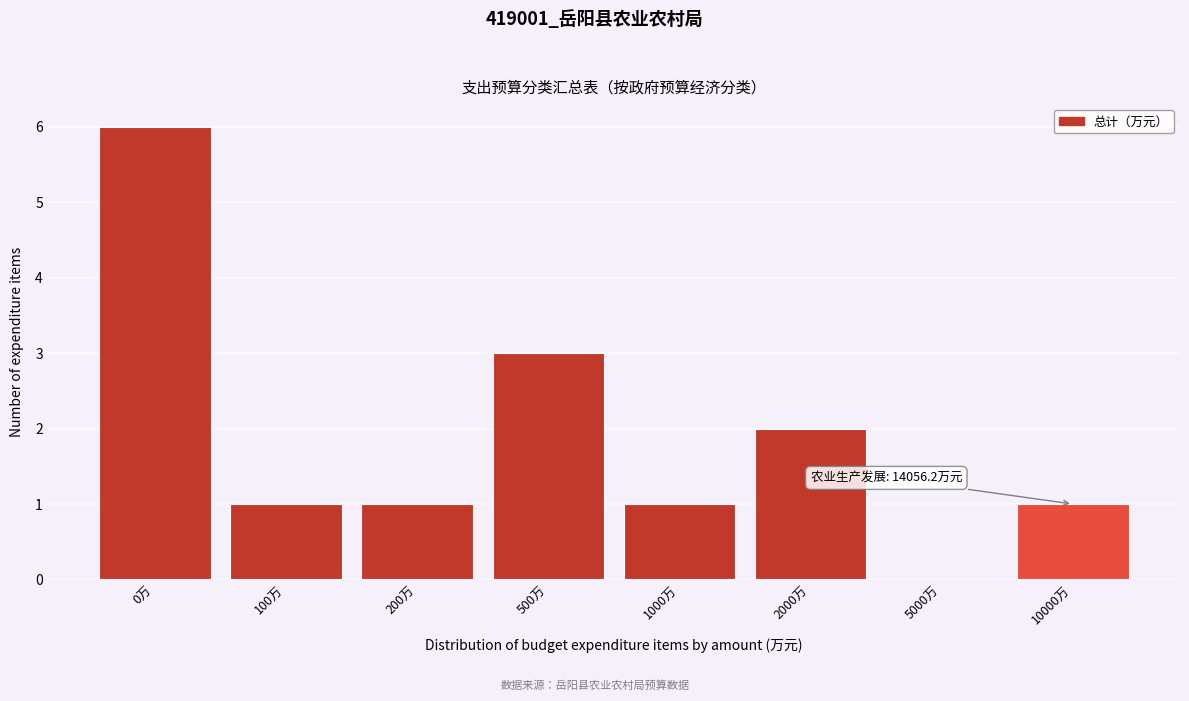

Reading left to right, list all the values displayed in this chart.

0万=6	100万=1	200万=1	500万=3	1000万=1	2000万=2	5000万=0	10000万=1